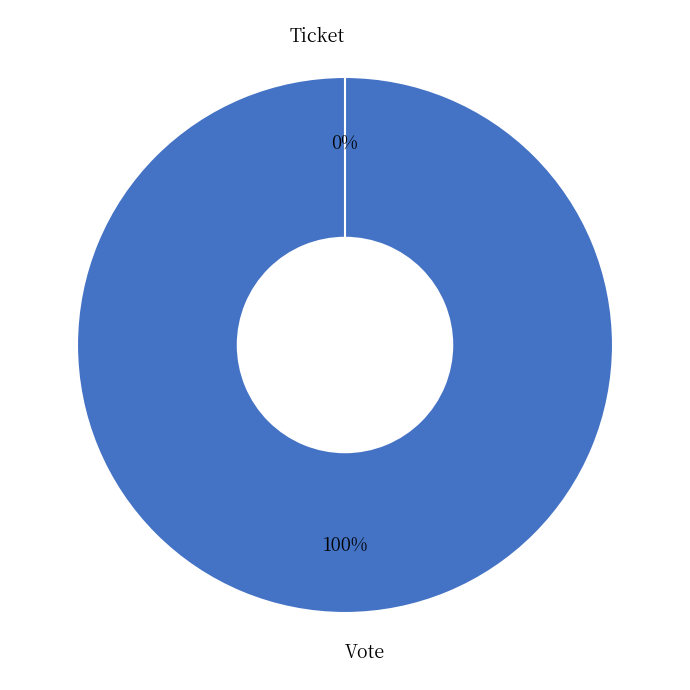

Rank the categories by value from lowest to highest.

Ticket, Vote